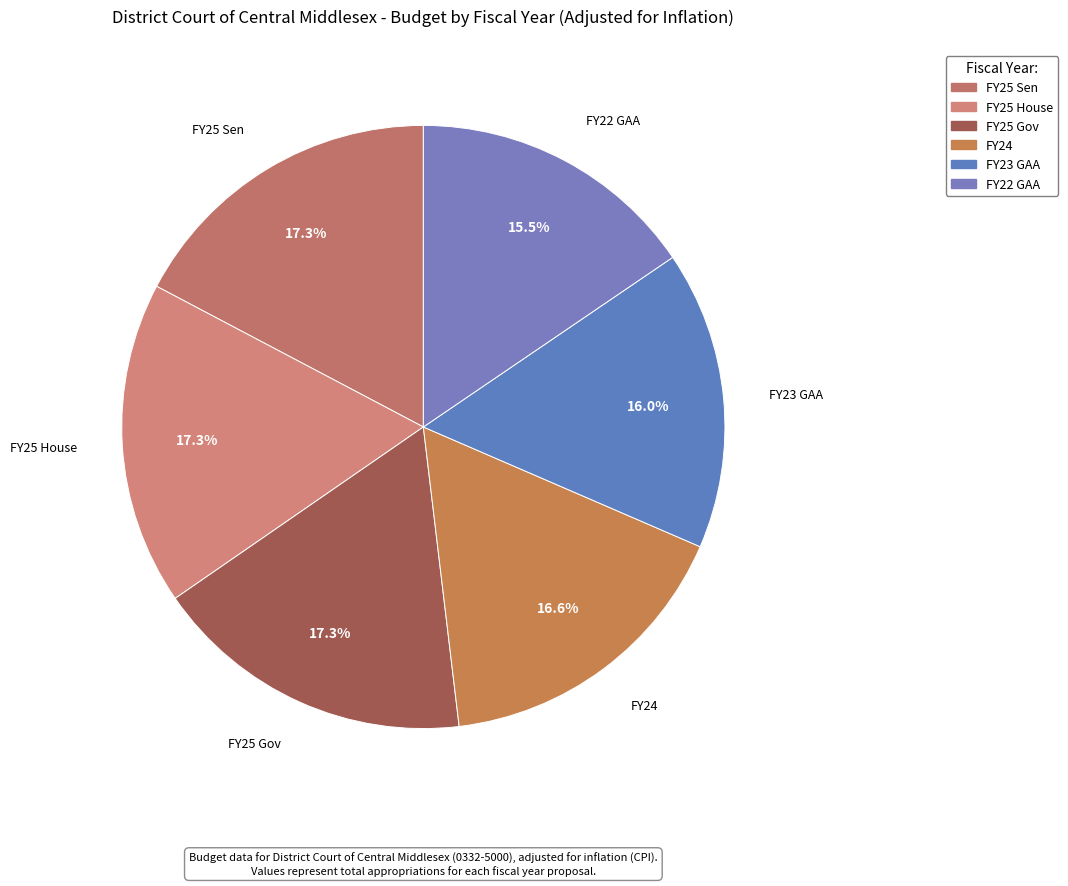

Does any single category account for the majority?

No